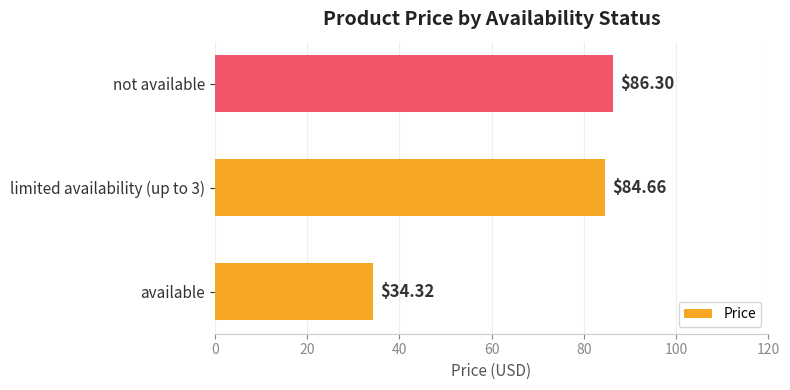

How many data points does each series have?

3